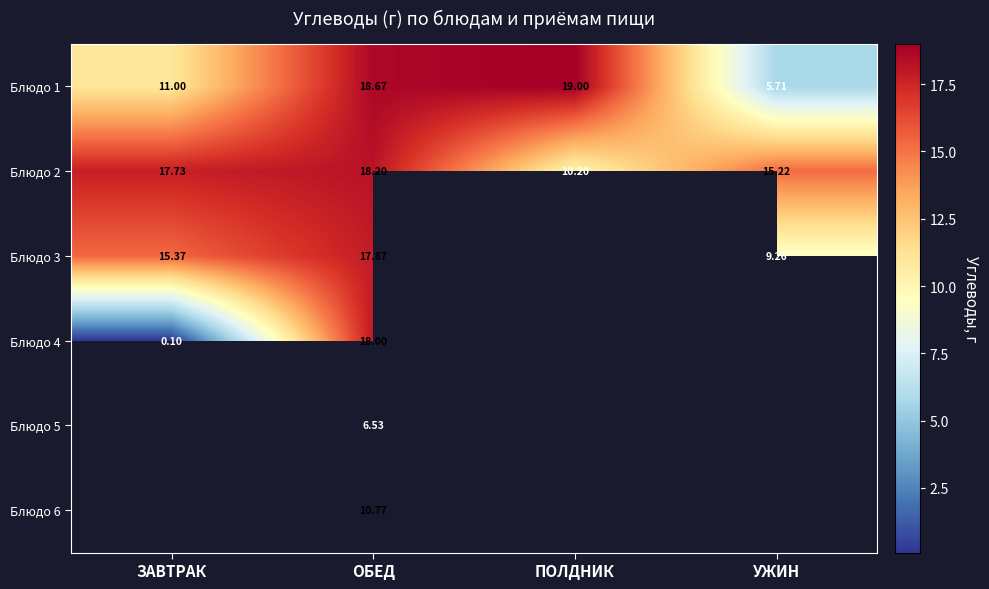

Where does the Блюдо 2 series first go above 17?

ЗАВТРАК